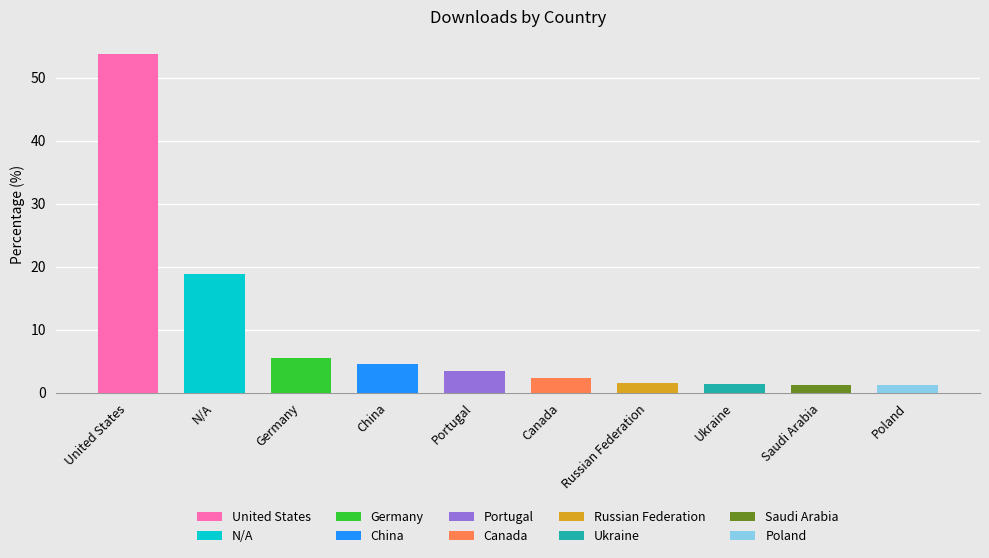

How many data points are above 3?

5